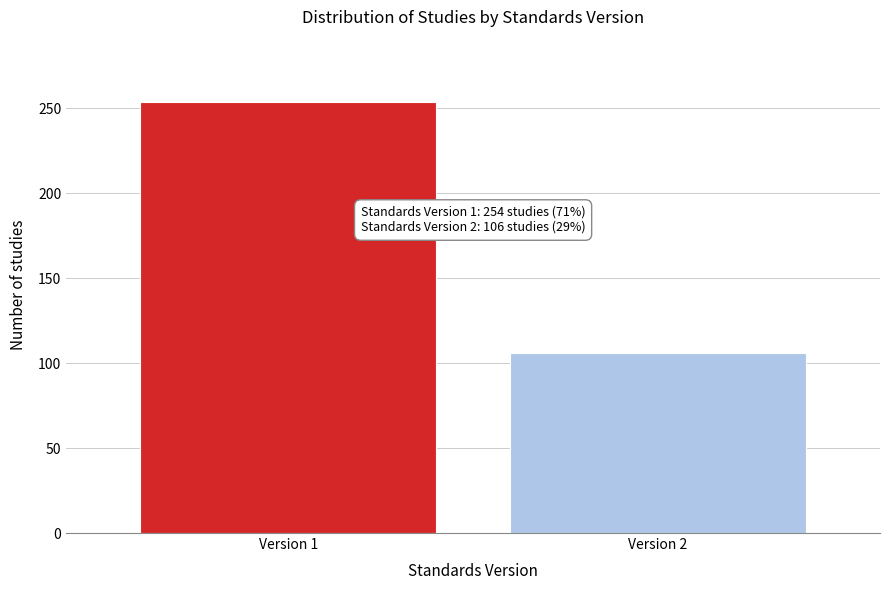

Reading right to left, transcribe all the data shown in this chart.

106	254